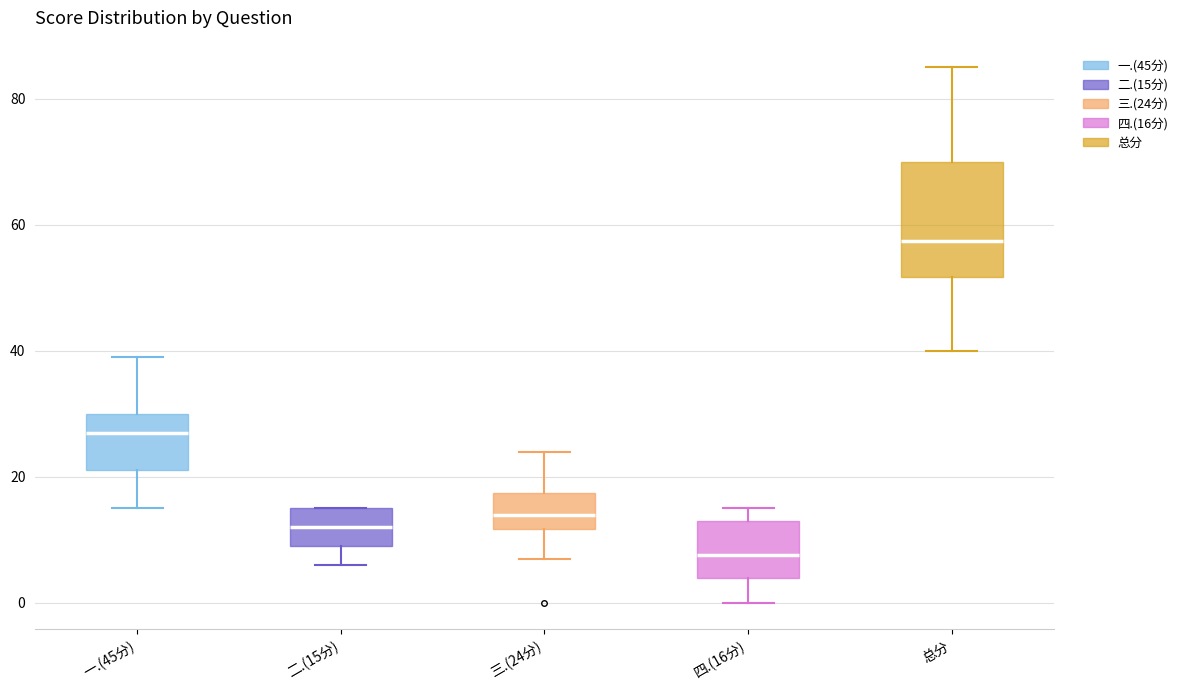

Reading left to right, transcribe this box plot: for each box, give where its median line is, the range the box spans, and where its two whiskers end, as read against the y-axis. The values are not printed on the chart, so give them approximately, as read against the axis.

一.(45分): median 28, box 22 to 30, whiskers 16 to 40
二.(15分): median 12, box 10 to 16, whiskers 6 to 16
三.(24分): median 14, box 12 to 18, whiskers 8 to 24
四.(16分): median 8, box 4 to 14, whiskers 0 to 16
总分: median 58, box 52 to 70, whiskers 40 to 86